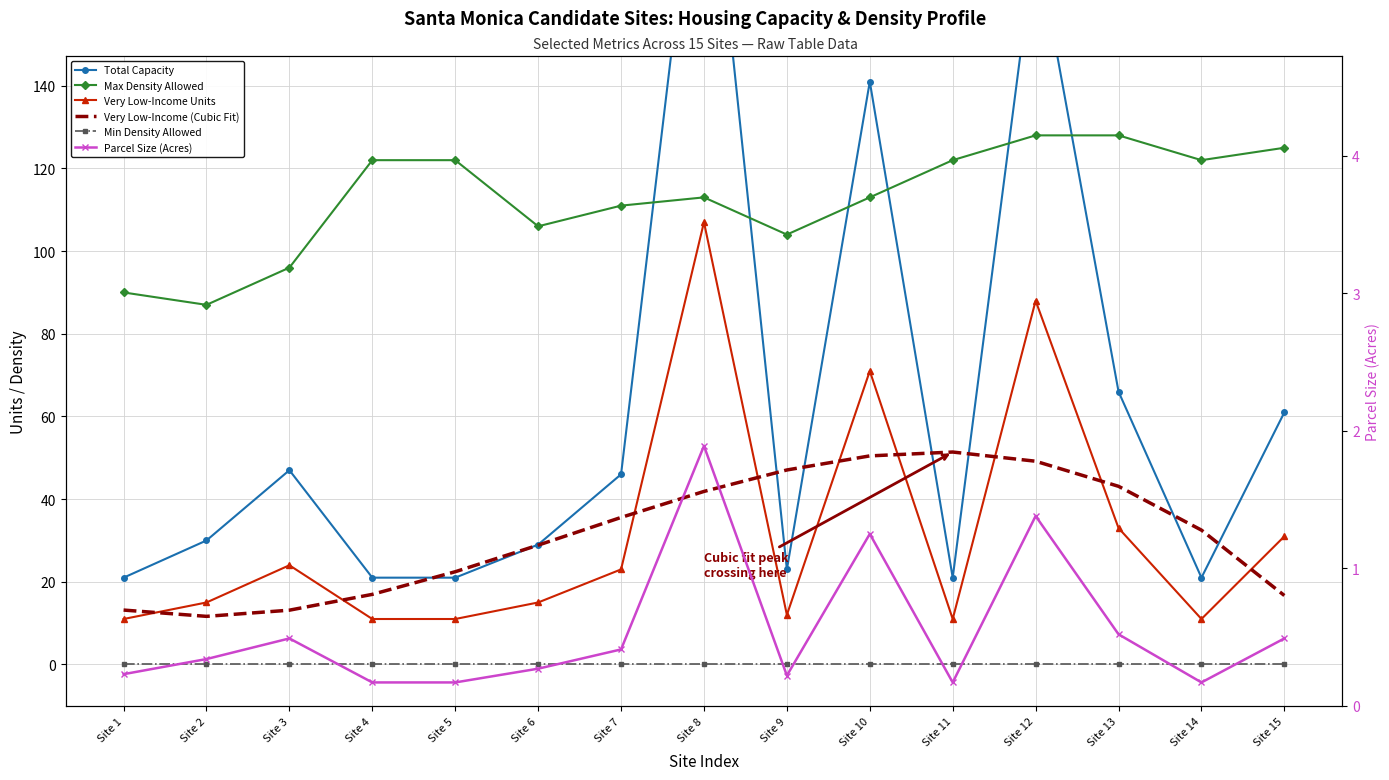

At which category does Max Density Allowed reach its first local peak?

Site 8